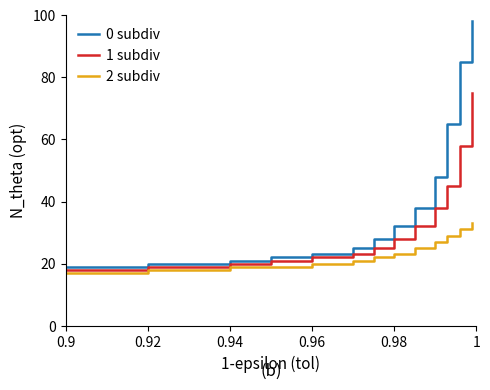

List the series in order of their peak value, highest first.

0 subdiv, 1 subdiv, 2 subdiv